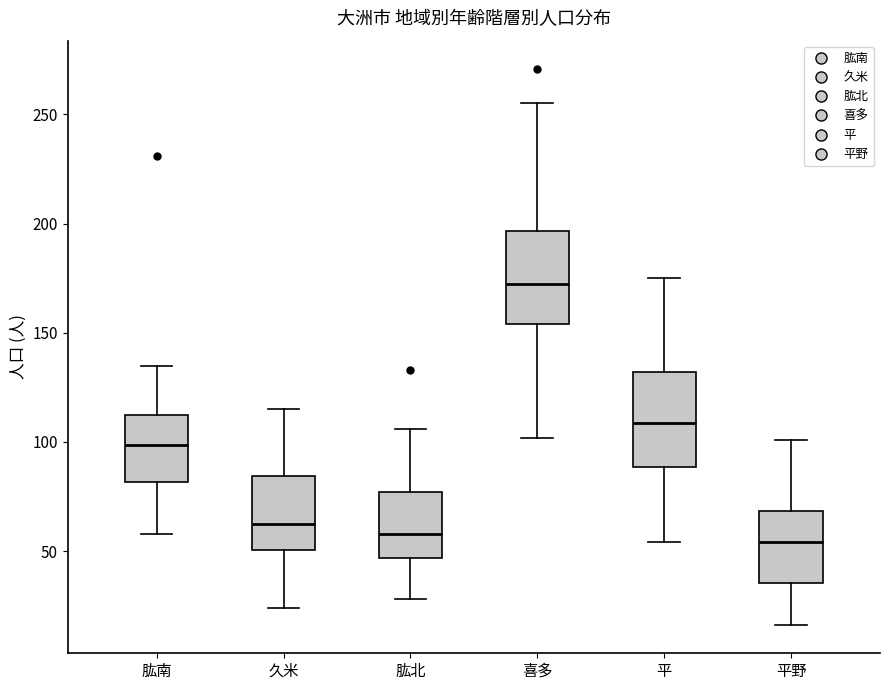

Reading left to right, read every box against the y-axis: the position of its median line, the range the box covers, and the ends of its whiskers. The values are not printed on the chart, so give them approximately, as read against the axis.

肱南: median 100, box 80 to 110, whiskers 60 to 135
久米: median 65, box 50 to 85, whiskers 25 to 115
肱北: median 60, box 45 to 75, whiskers 30 to 105
喜多: median 175, box 155 to 195, whiskers 100 to 255
平: median 110, box 90 to 130, whiskers 55 to 175
平野: median 55, box 35 to 70, whiskers 15 to 100